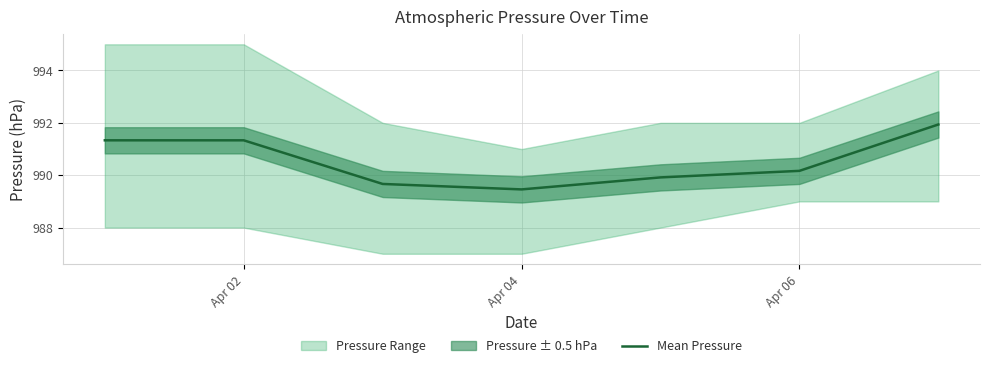

How many lines are shown in the chart?

1